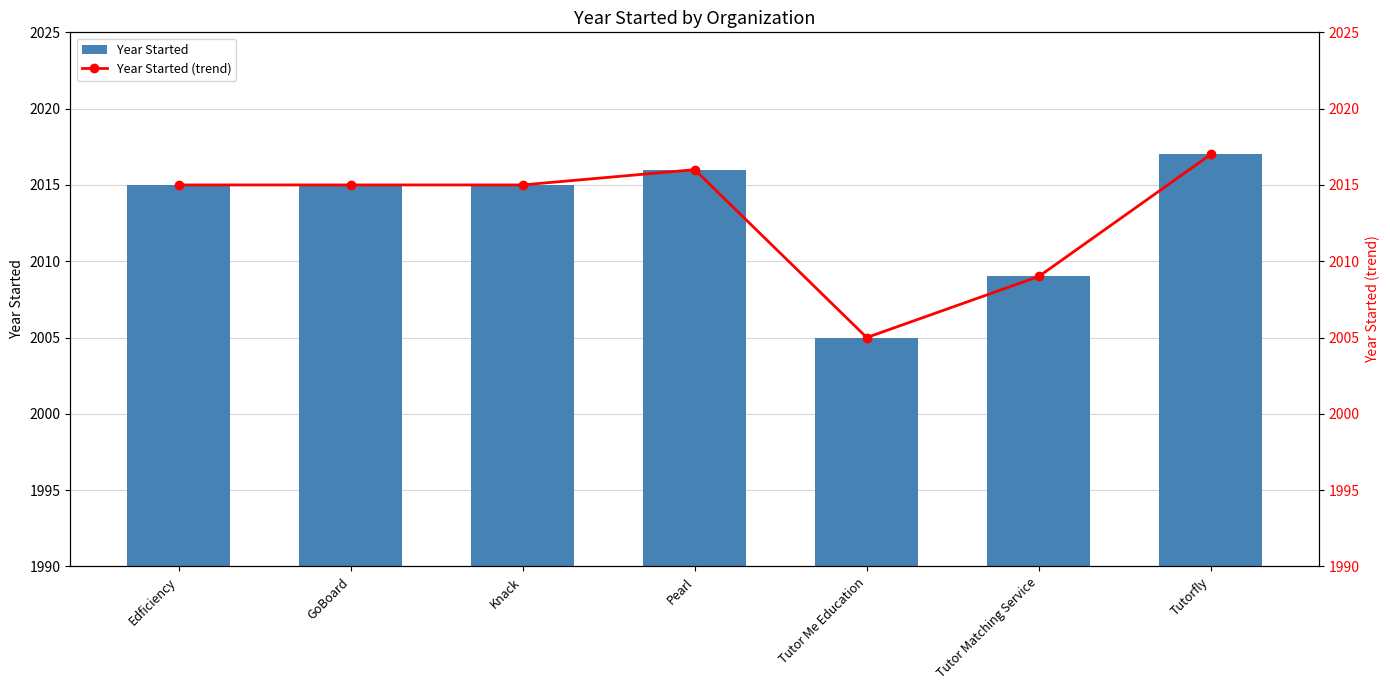

The value of Year Started (trend) at Pearl is 1122. True or false?

False